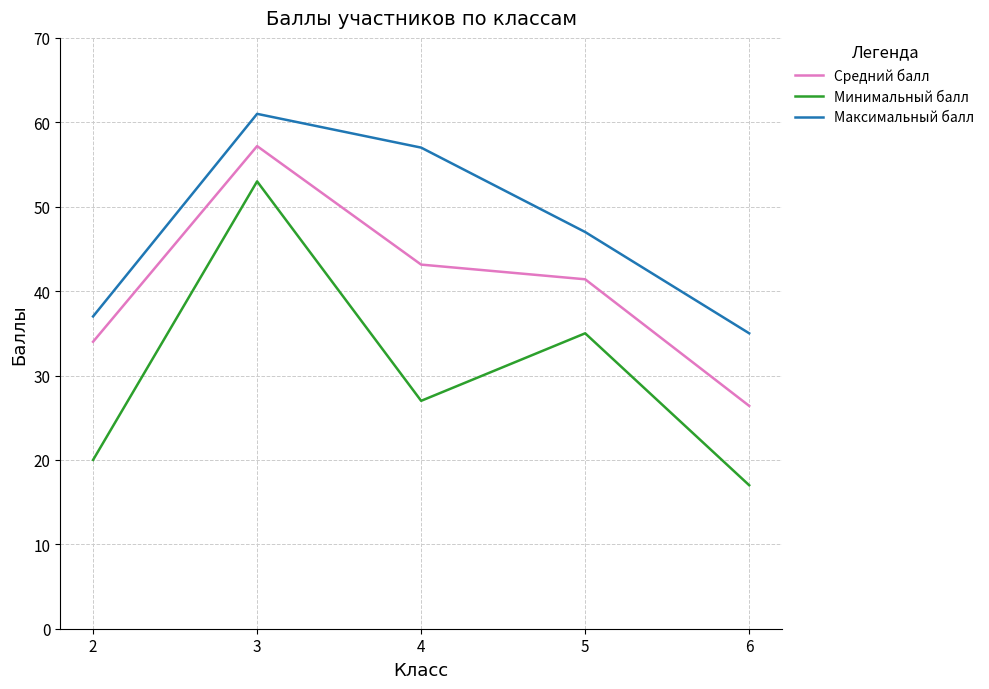

Which category has the highest value across all series?

3